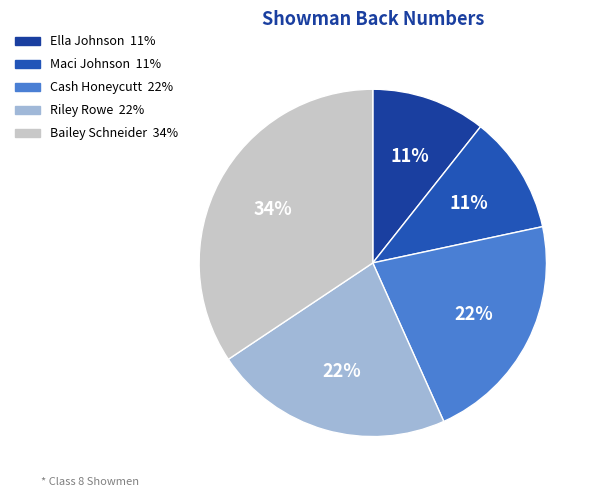

What percentage is the Maci Johnson slice, to the nearest percent?

11%